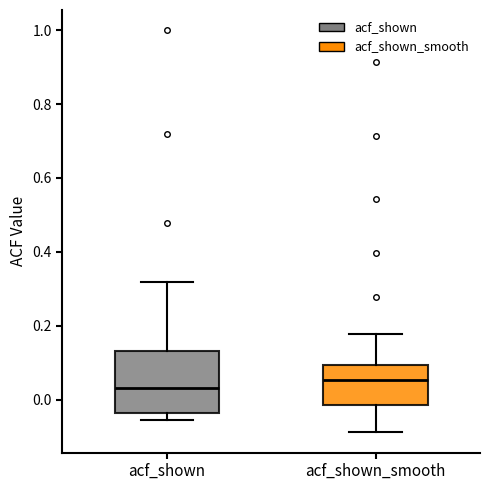

Where does the upper whisker of the box for acf_shown_smooth end on the y-axis? The values are not printed on the chart, so give them approximately, as read against the axis.

0.18